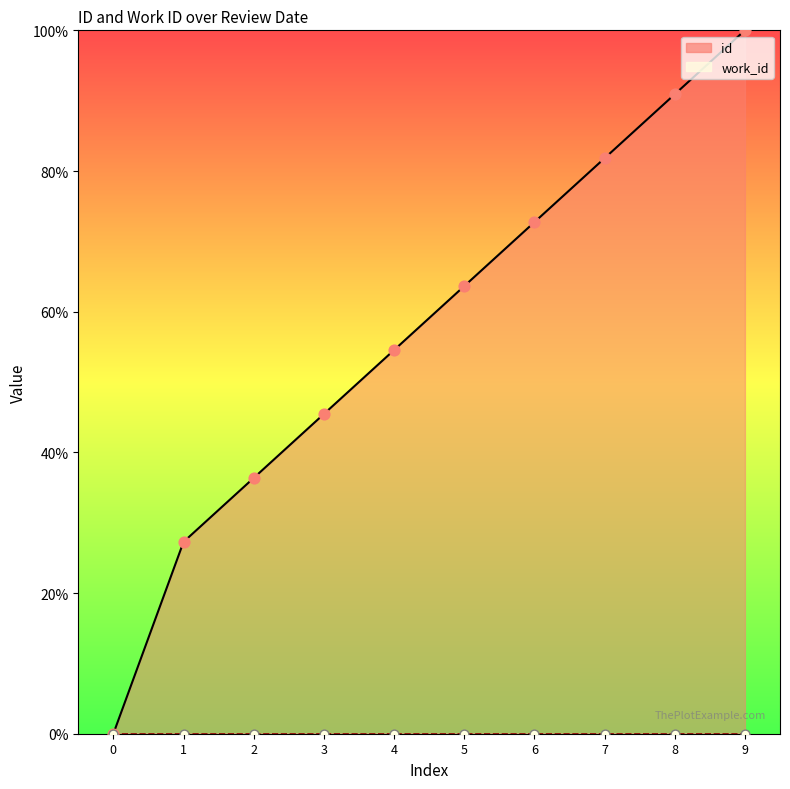

Which series has the largest total across all categories?

id_line